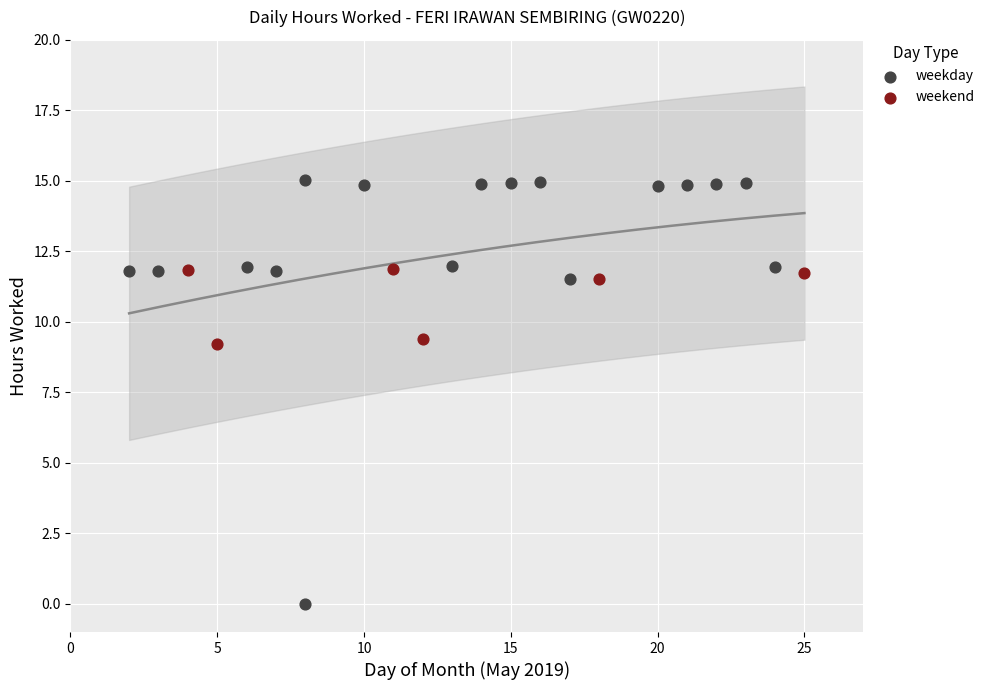

Which series contains the lowest Y value?

weekday